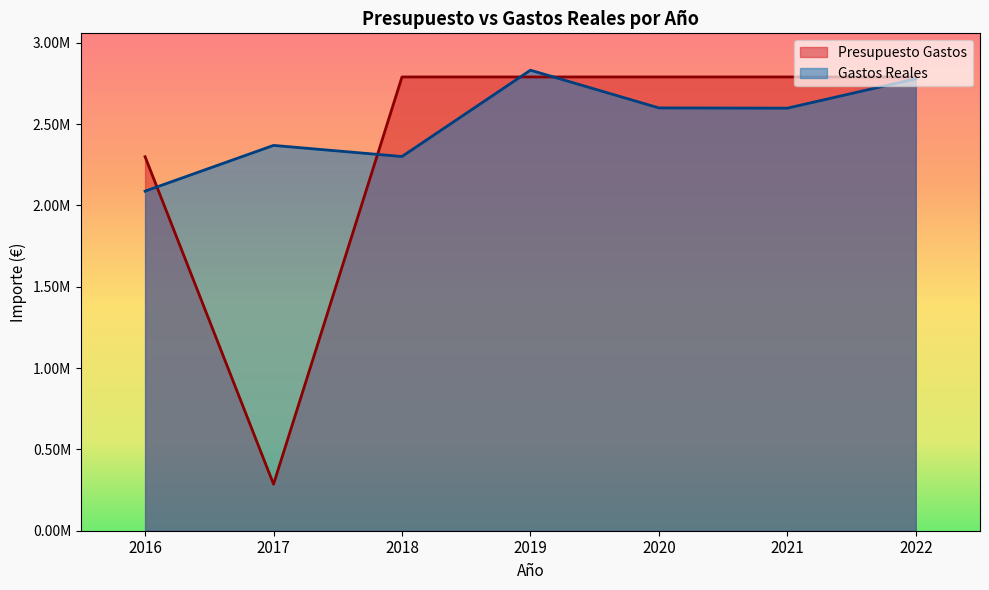

In Presupuesto Gastos, how many points are lower than both neighbors (excluding endpoints)?

1